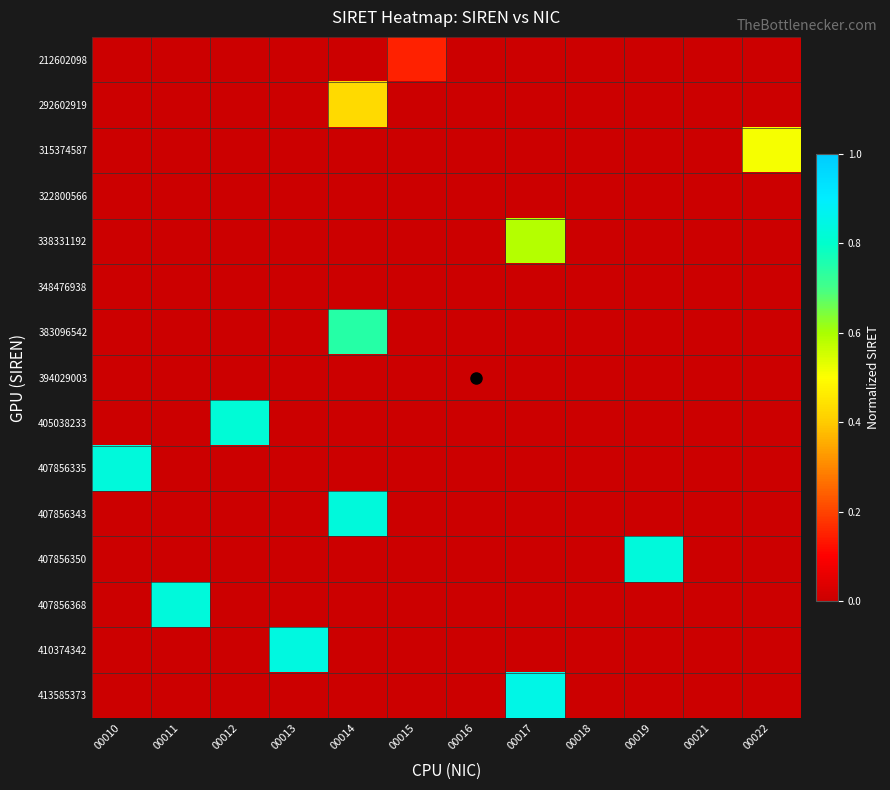

At which category is the sum across all series the highest?

00014